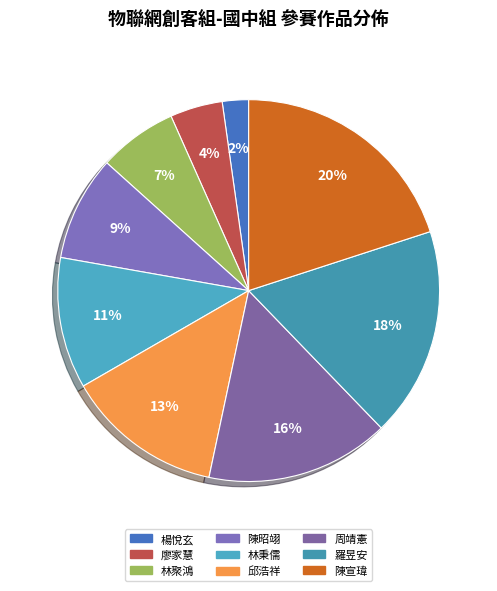

Is the sum of 廖家慧 and 羅昱安 greater than half?

No